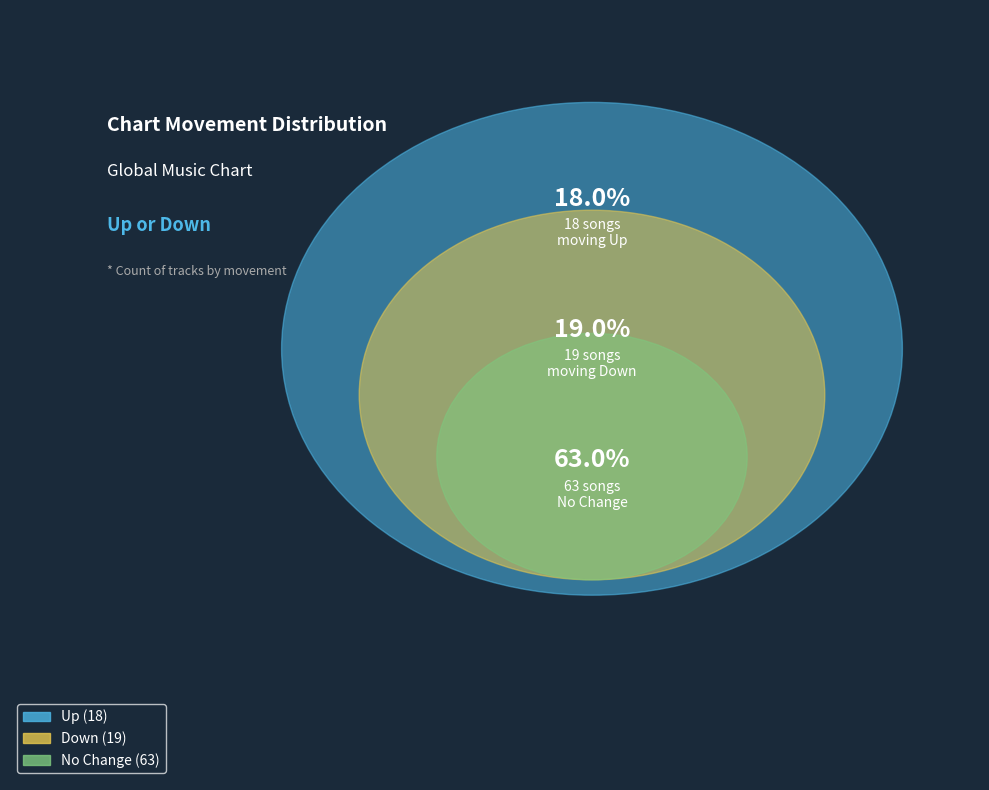

Which category has the smallest portion of the pie?

up